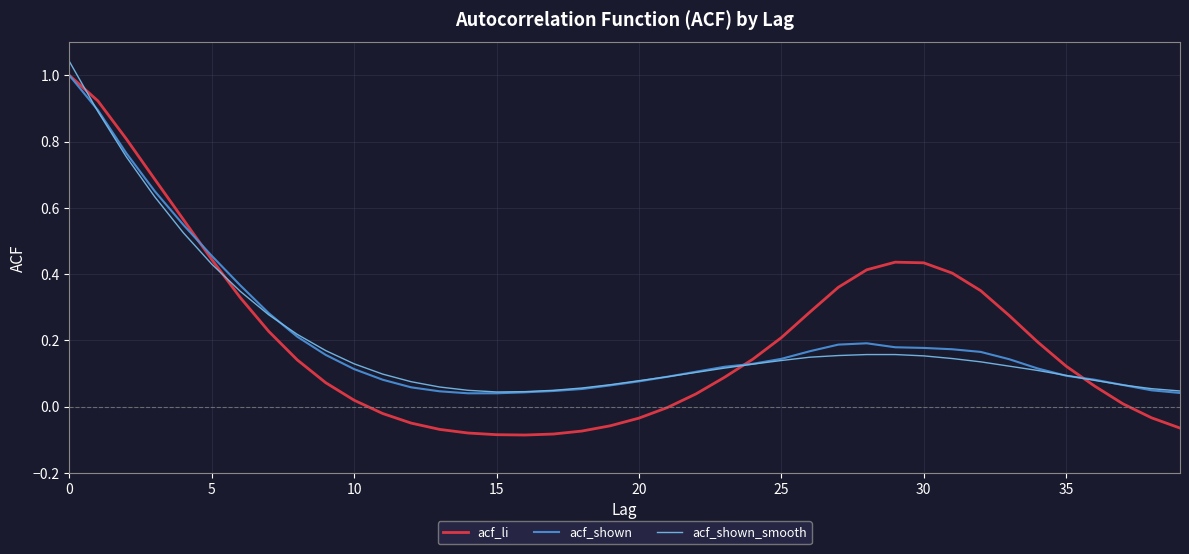

Which series has the largest range (max minus min)?

acf_li